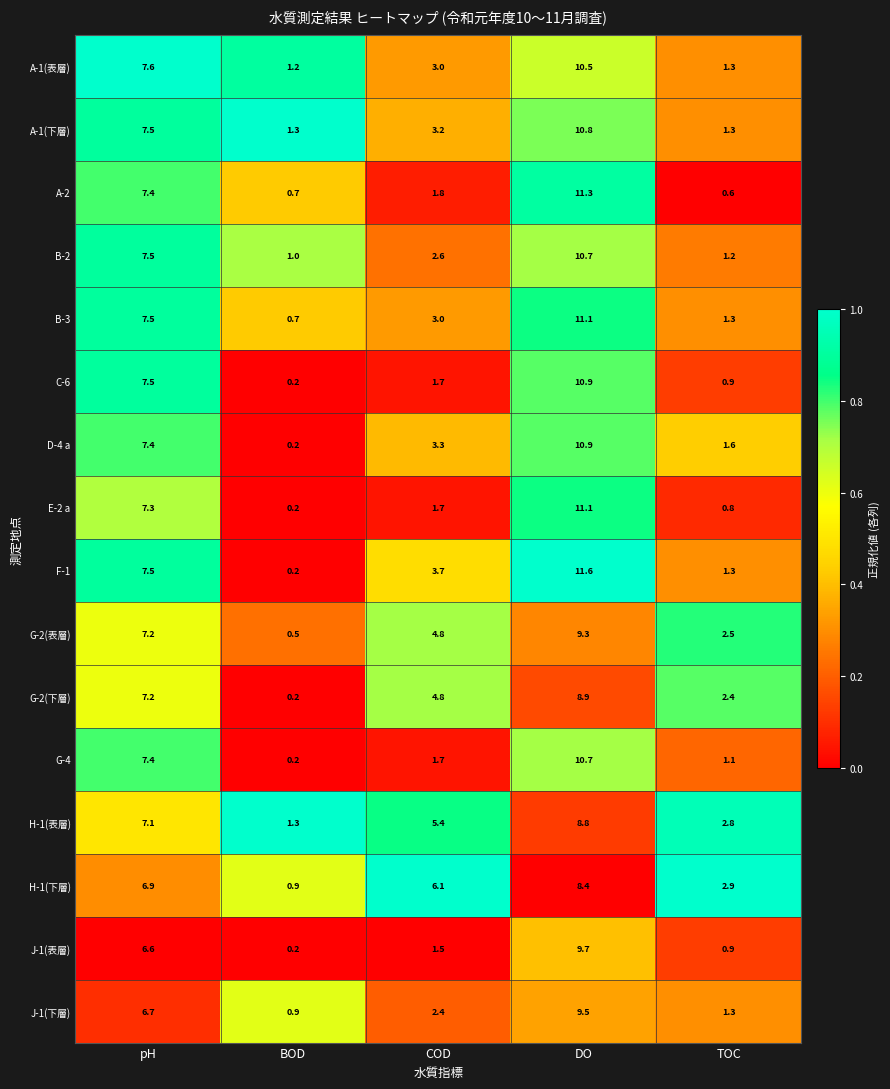

What is the total value across all series at TOC?

24.2